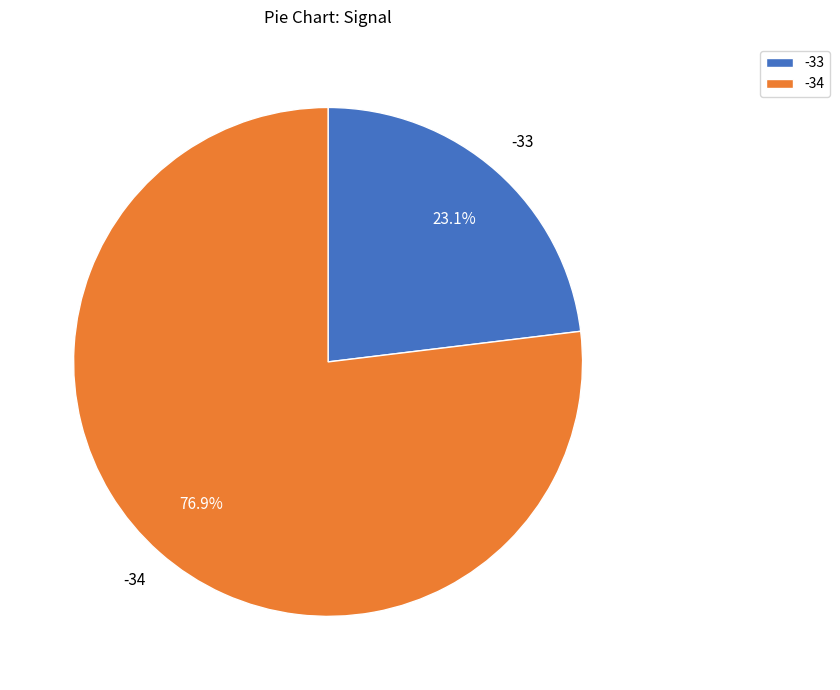

Which has a higher value, -34 or -33?

-34